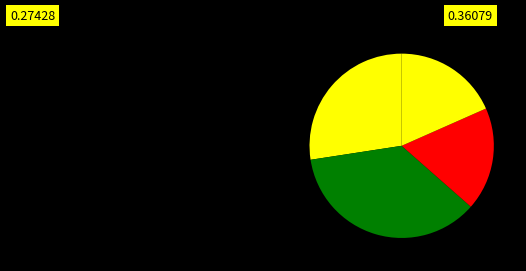

Is there any slice that represents more than half of the pie?

No